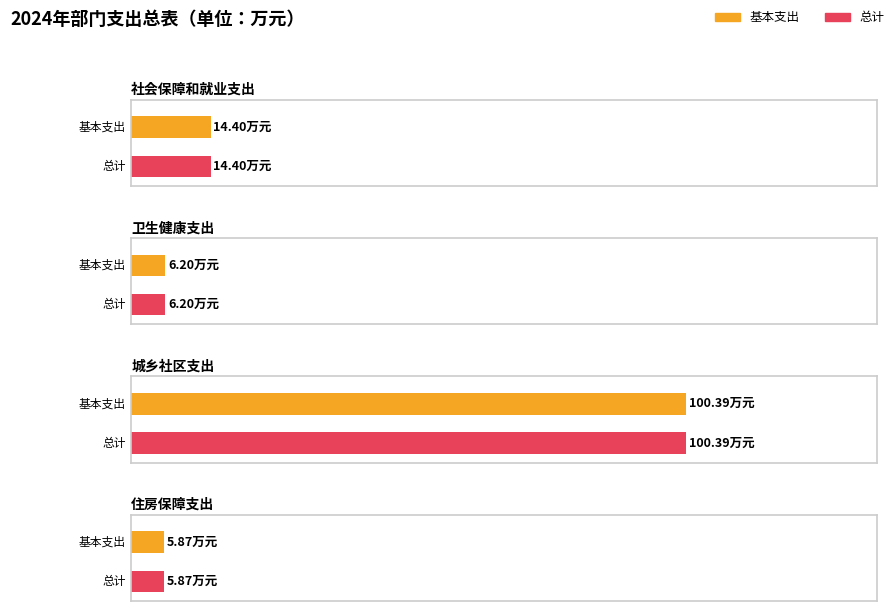

What is the minimum value shown in the chart?

5.9